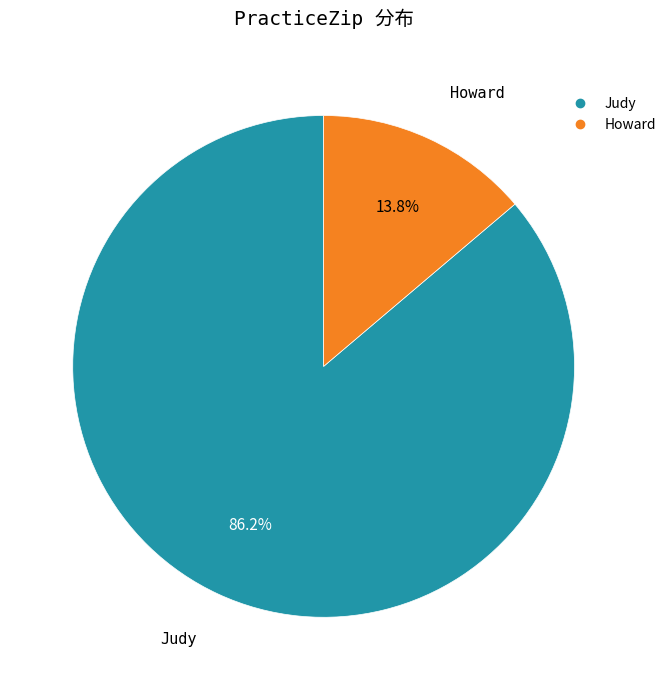

Is there any slice that represents more than half of the pie?

Yes